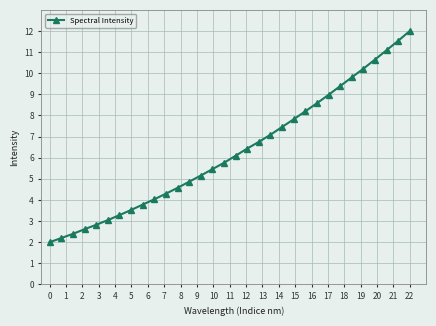

What is the minimum value shown in the chart?

2.0